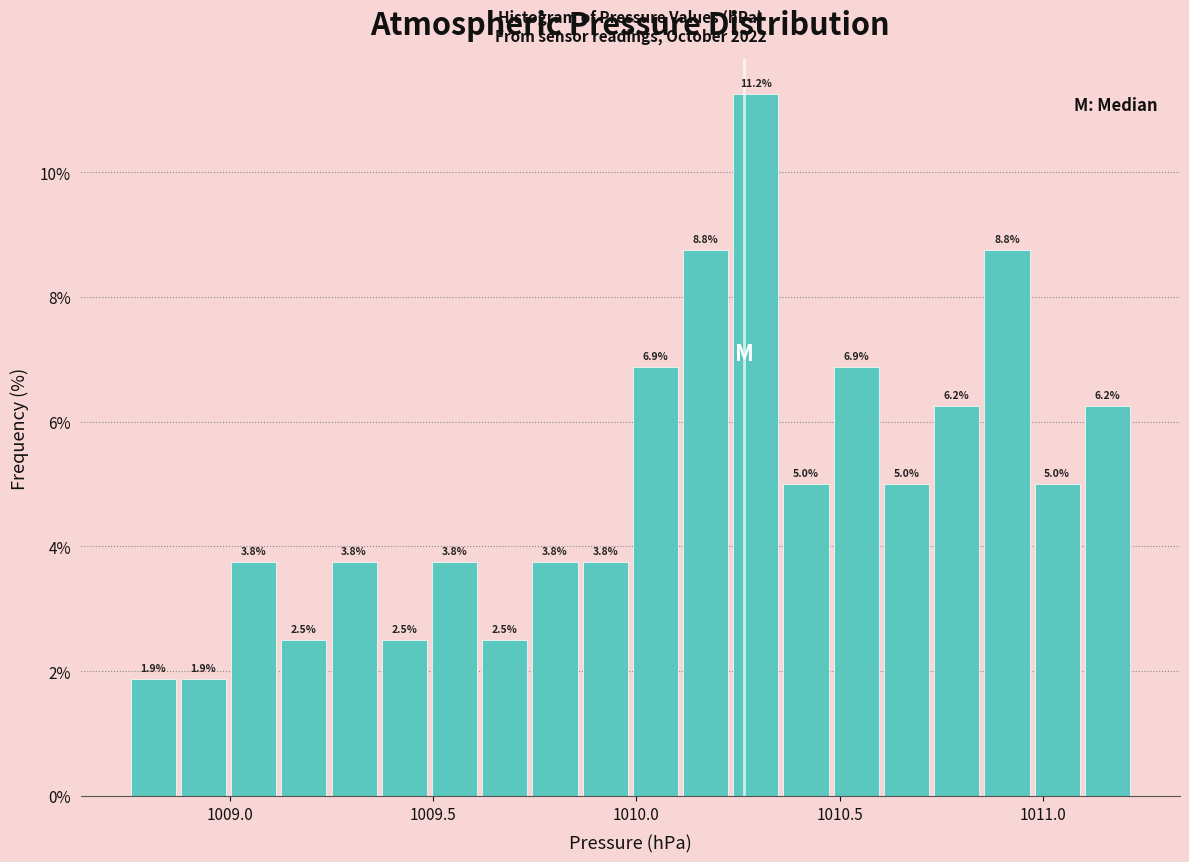

Around what value on the x-axis is the tallest bar? Give the approximate position of its centre, as read against the axis.

1010.30